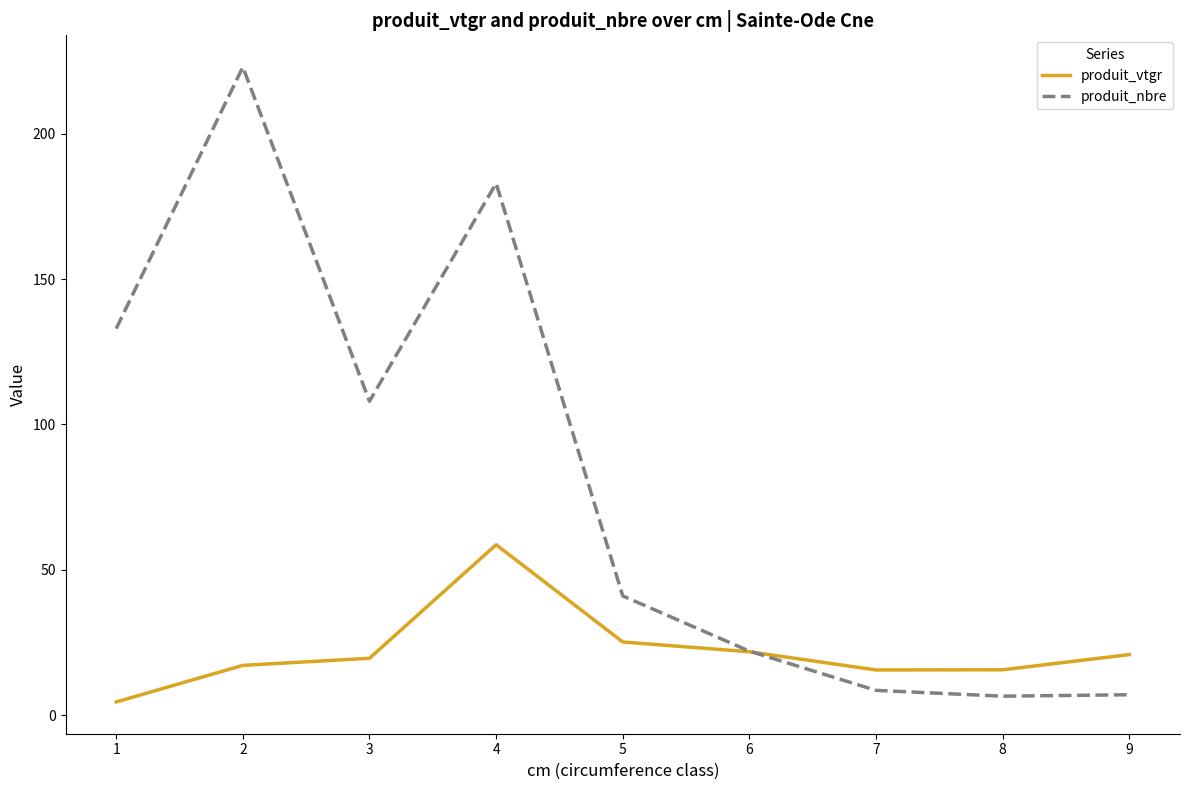

What is the difference between the produit_nbre values at 3 and 9?

101.0